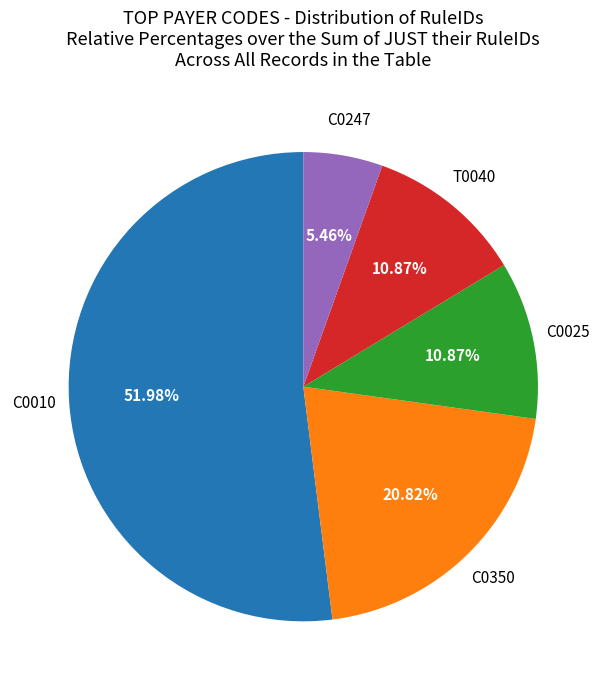

Is there any slice that represents more than half of the pie?

Yes